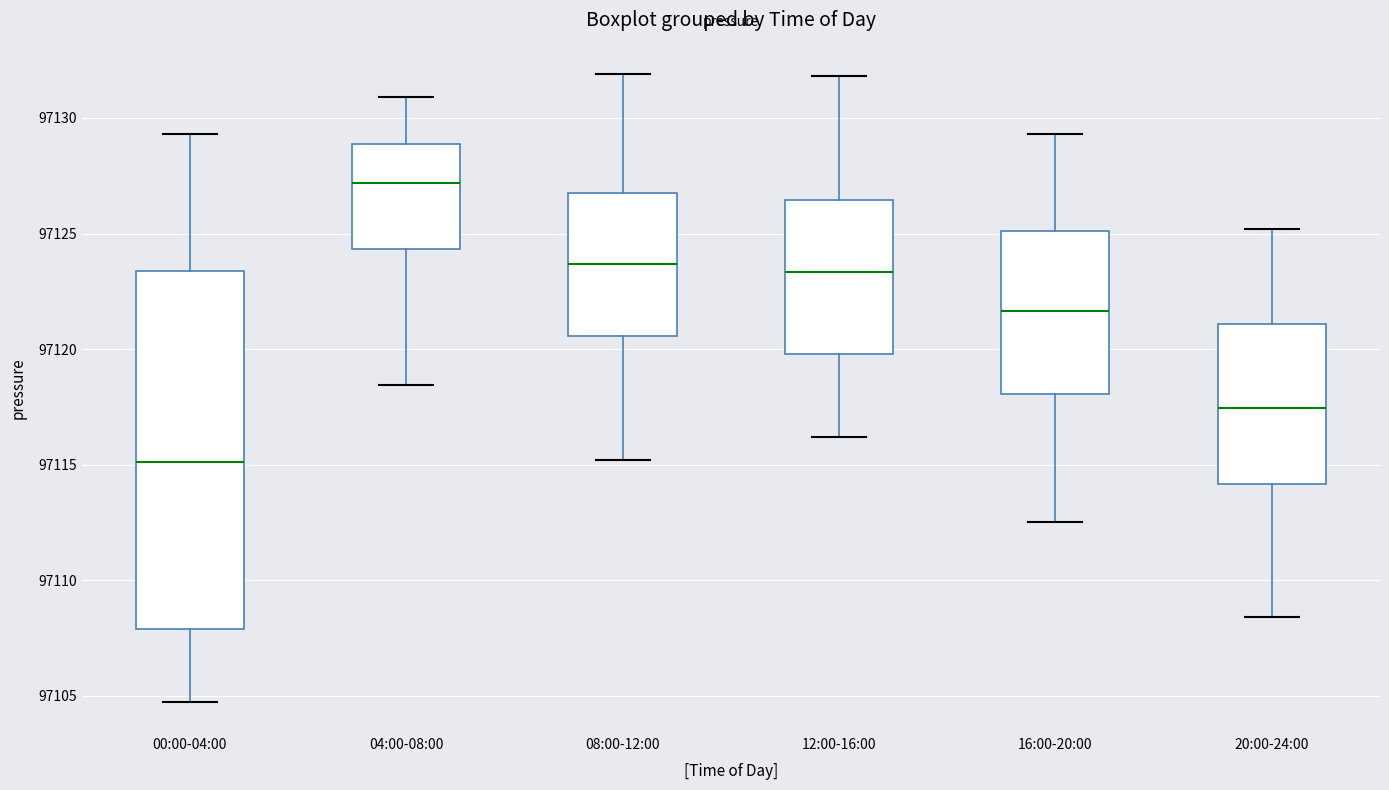

Which box's median line is the highest?

04:00-08:00